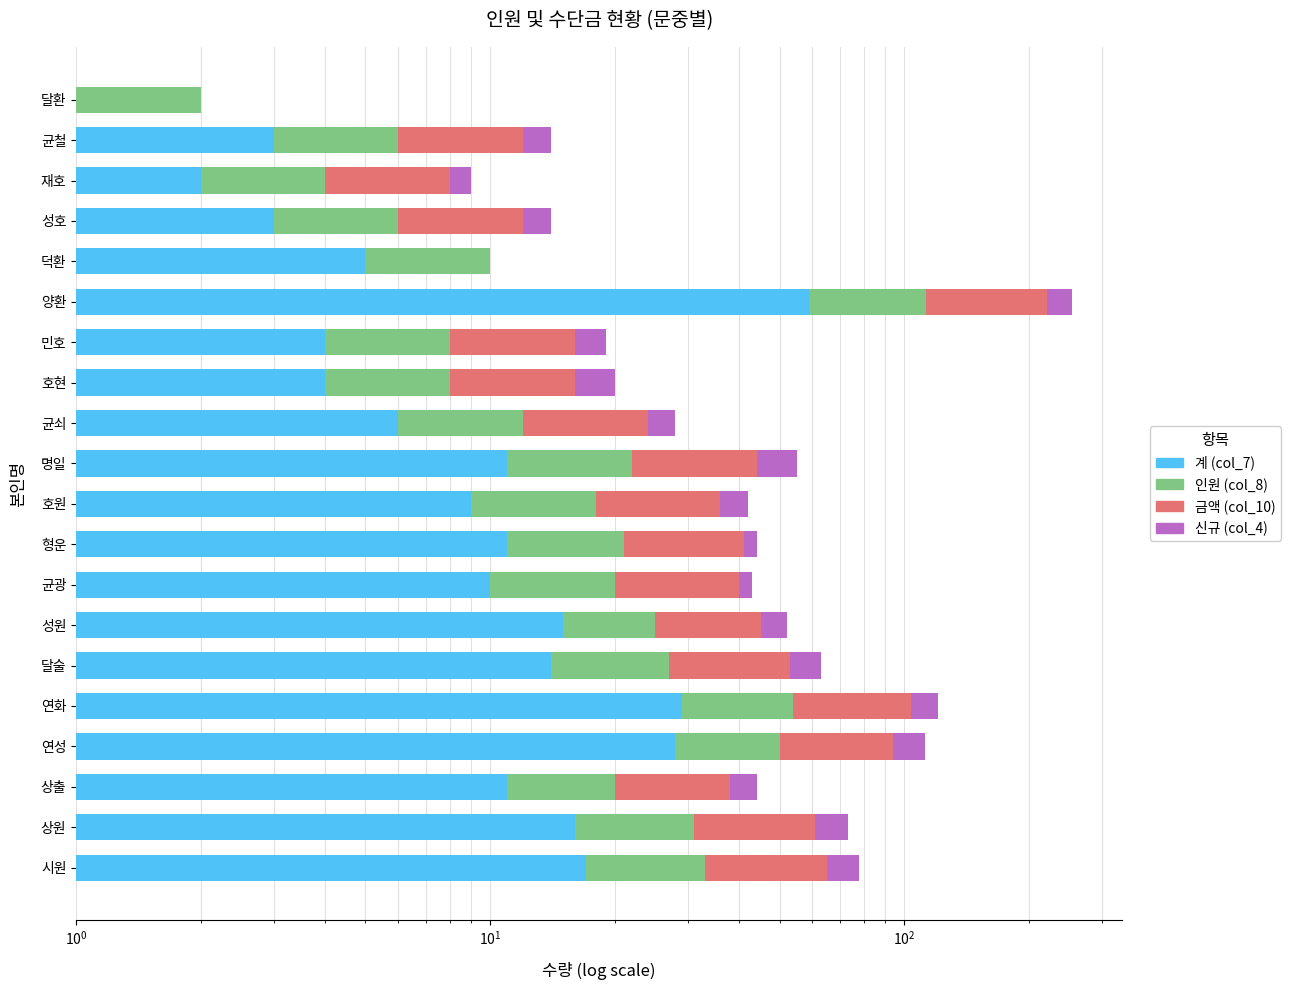

What is the difference between the highest and lowest values at 호원?

12